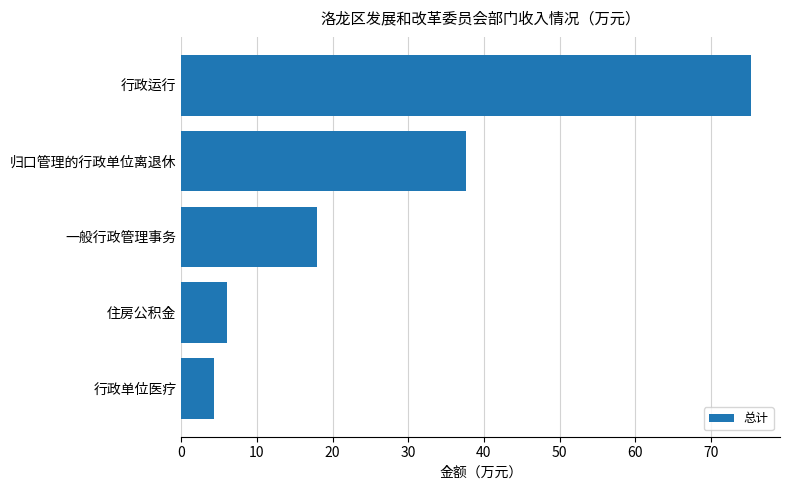

Where is the data nearest to the value 39?

归口管理的行政单位离退休